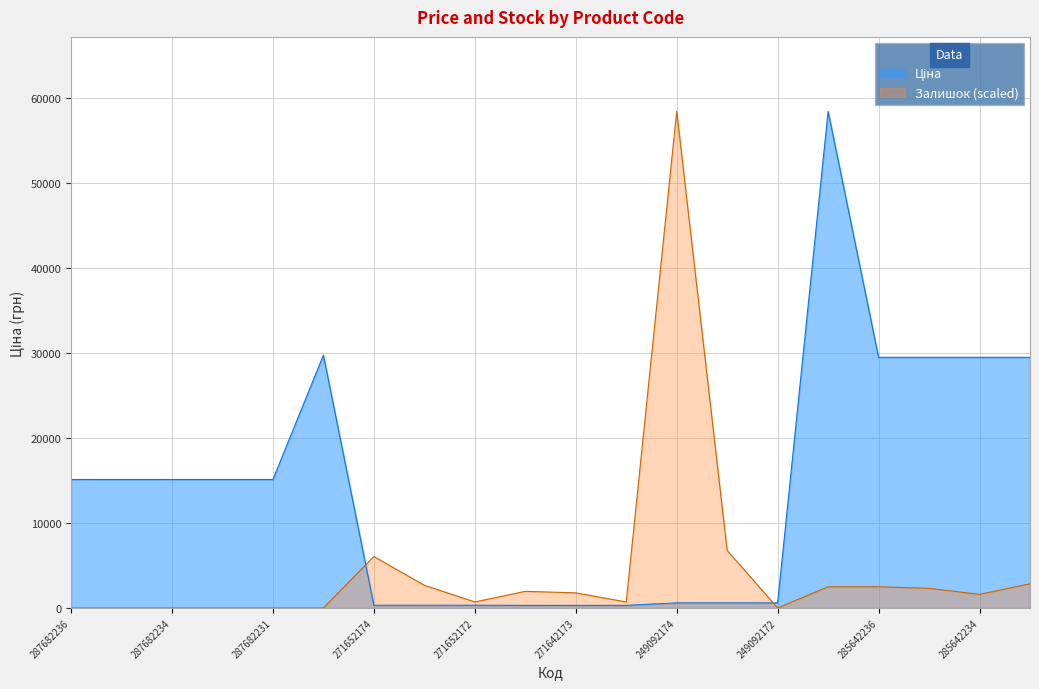

What is the difference between the maximum and second lowest values in the Ціна series?

58116.2